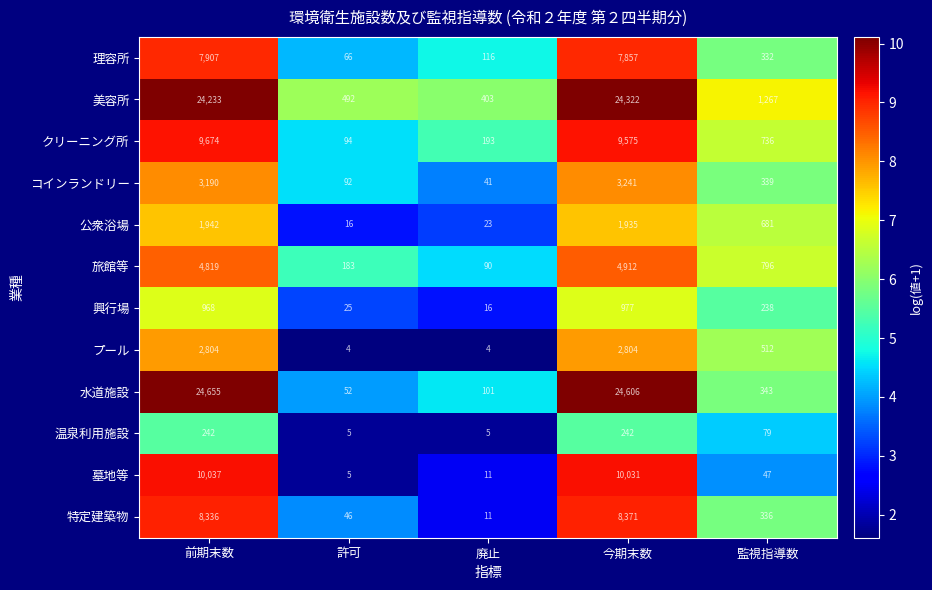

At 監視指導数, list the series in order from smallest to largest.

墓地等, 温泉利用施設, 興行場, 理容所, 特定建築物, コインランドリー, 水道施設, プール, 公衆浴場, クリーニング所, 旅館等, 美容所